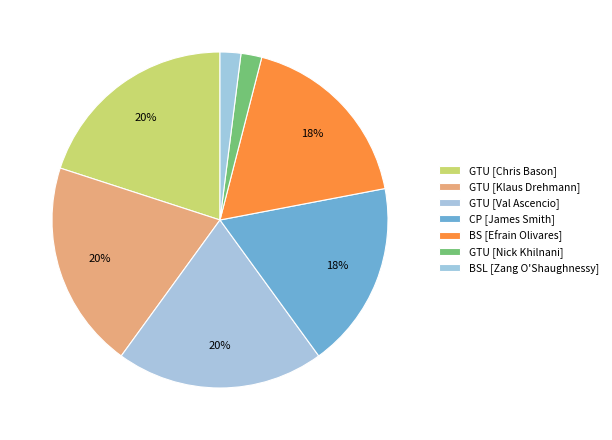

How many segments does this pie chart have?

7